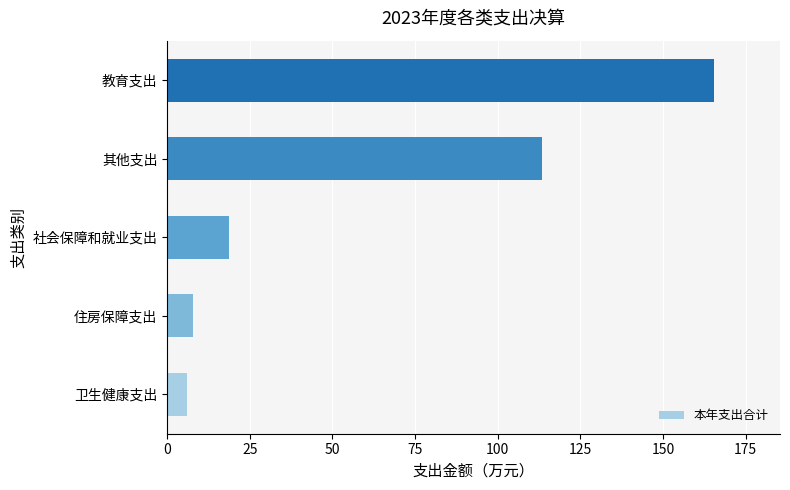

List the labels in order of value, largest first.

教育支出, 其他支出, 社会保障和就业支出, 住房保障支出, 卫生健康支出